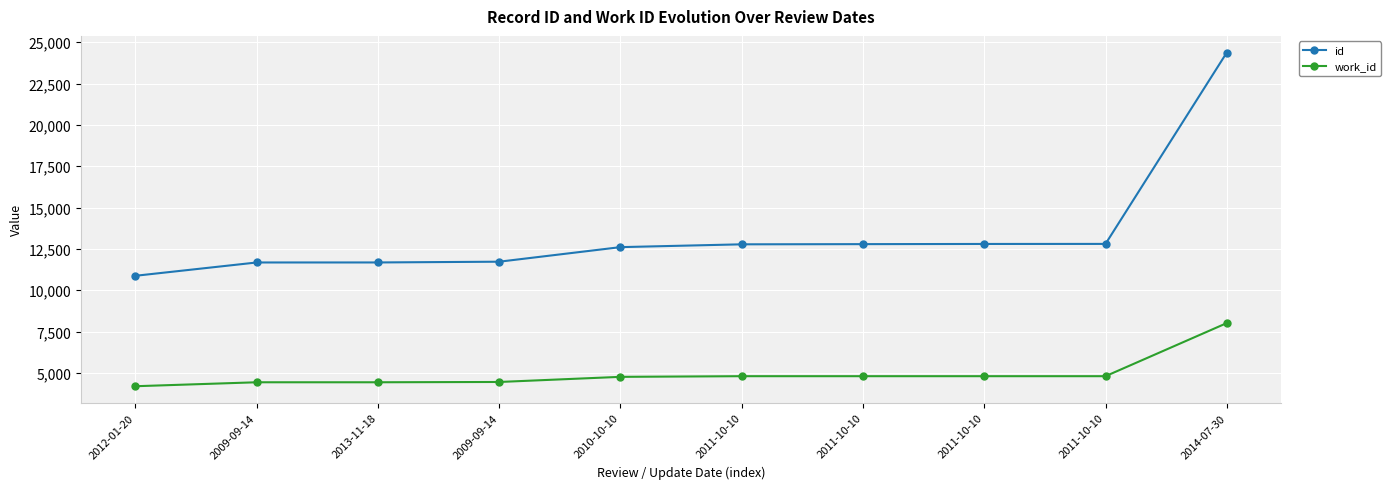

Reading left to right, extract all data points from this chart.

id: 2012-01-20=10875	2009-09-14=11680	2013-11-18=11681	2009-09-14=11727	2010-10-10=12608	2011-10-10=12778	2011-10-10=12789	2011-10-10=12800	2011-10-10=12803	2014-07-30=24376
work_id: 2012-01-20=4195	2009-09-14=4434	2013-11-18=4434	2009-09-14=4452	2010-10-10=4762	2011-10-10=4802	2011-10-10=4802	2011-10-10=4802	2011-10-10=4802	2014-07-30=8014